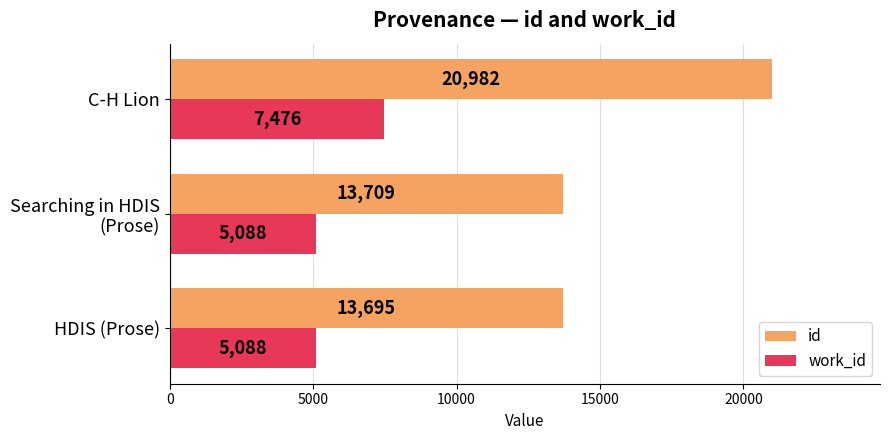

What is the difference between the highest and lowest values at HDIS (Prose)?

8607